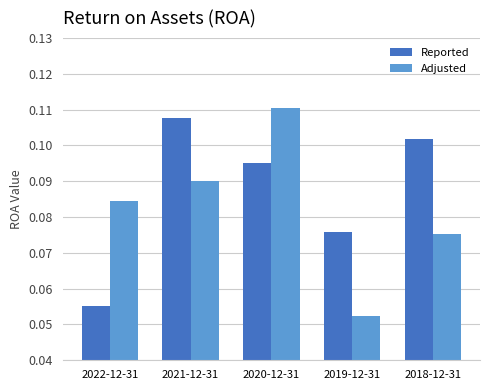

Which category has the highest value in the Adjusted series?

2020-12-31